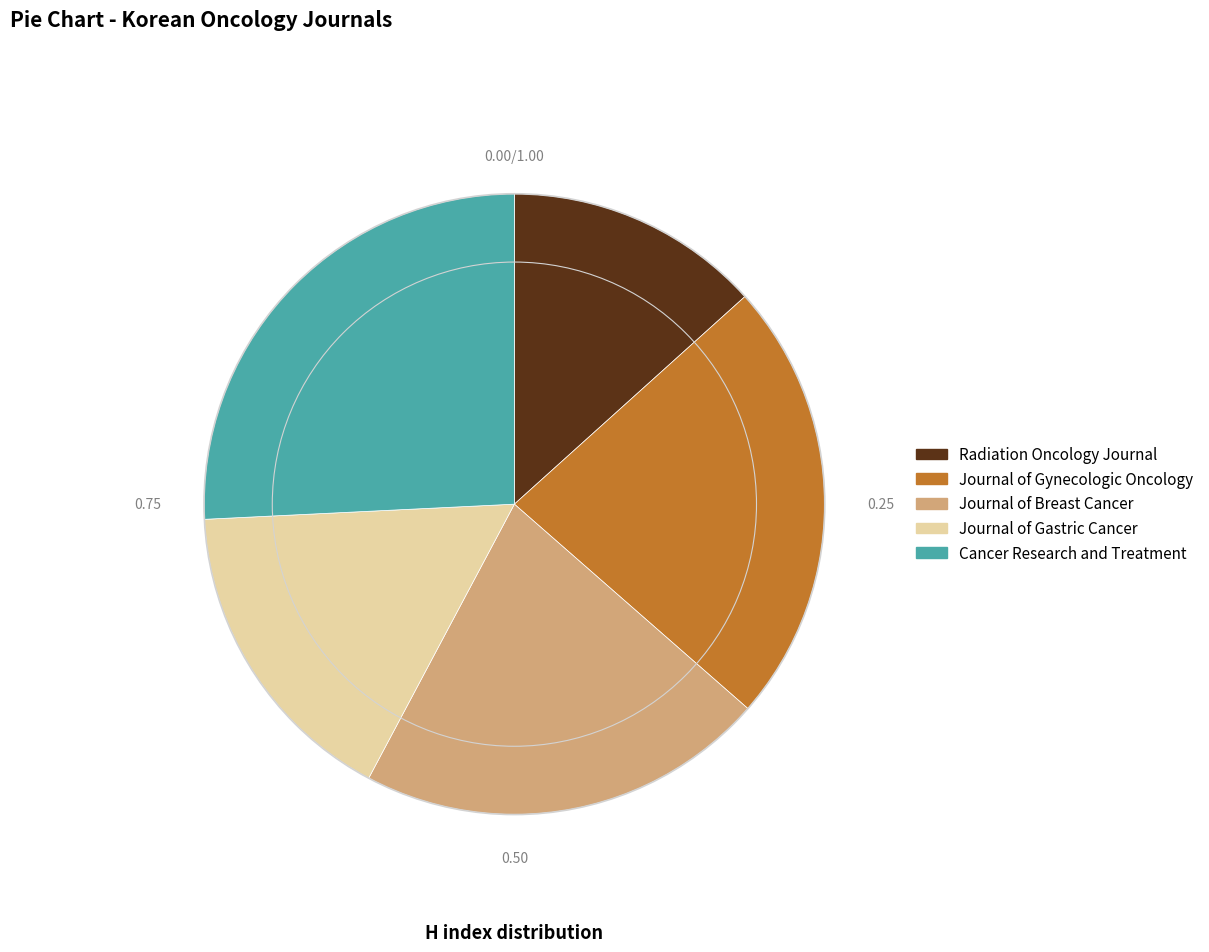

Combined, do Cancer Research and Treatment and Journal of Gastric Cancer account for over 50%?

No